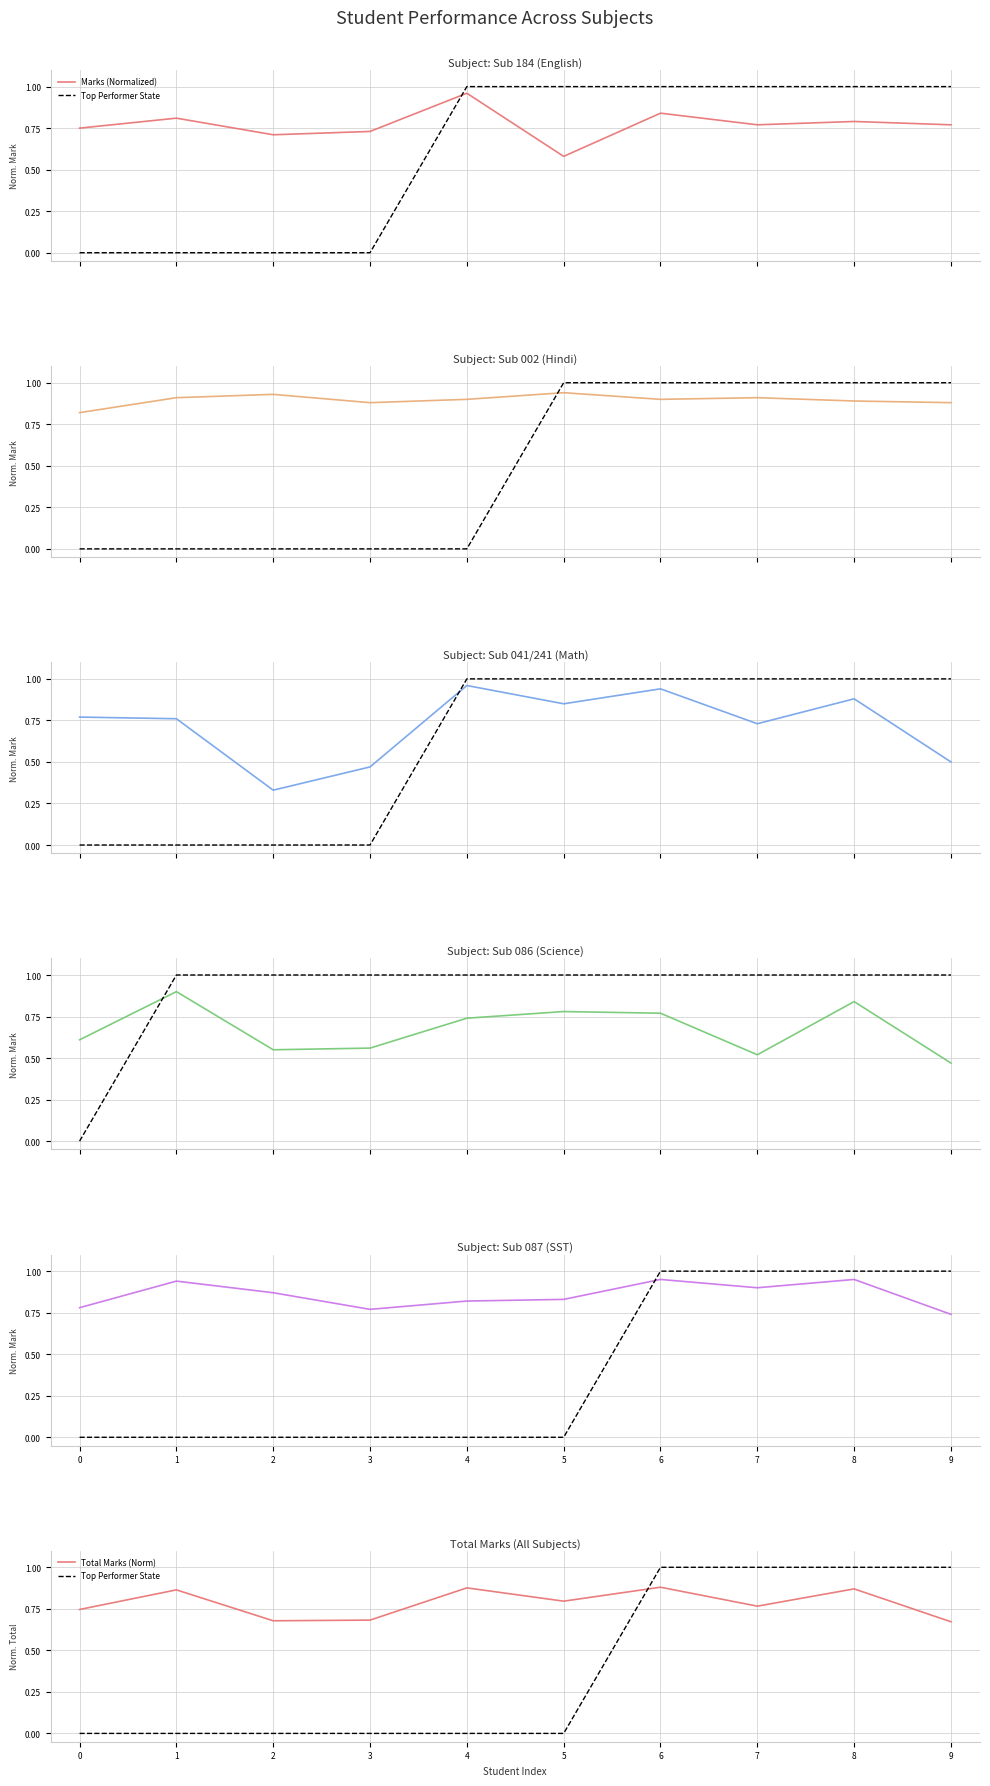

The value of Total Marks (Norm) at 3 is 0.4. True or false?

False